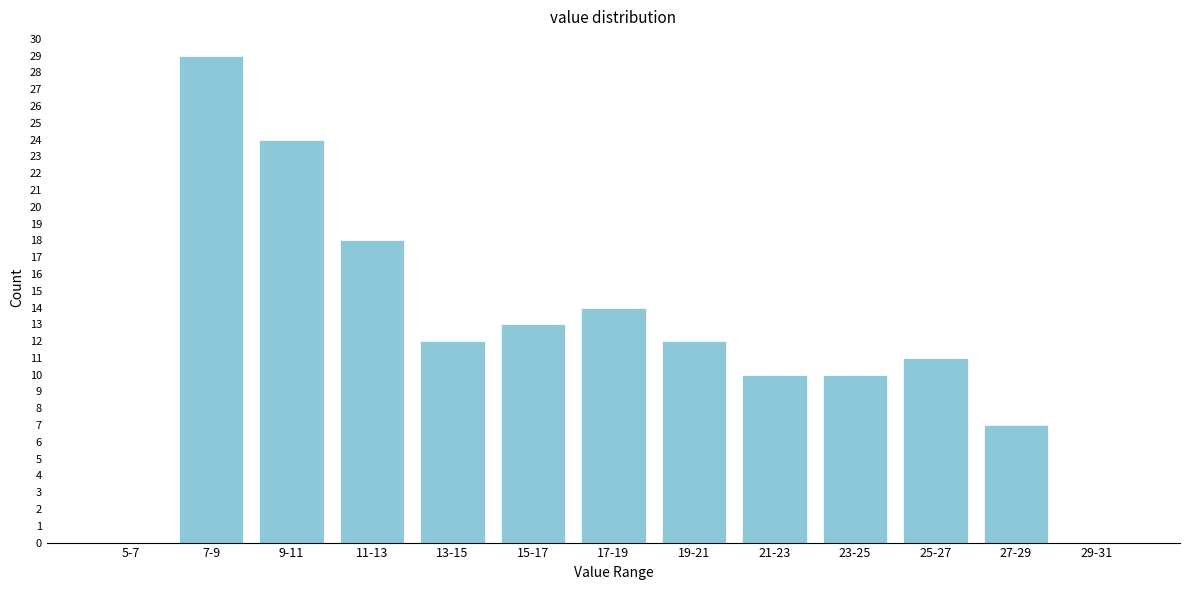

Reading right to left, transcribe all the data shown in this chart.

29-31=0	27-29=7	25-27=11	23-25=10	21-23=10	19-21=12	17-19=14	15-17=13	13-15=12	11-13=18	9-11=24	7-9=29	5-7=0